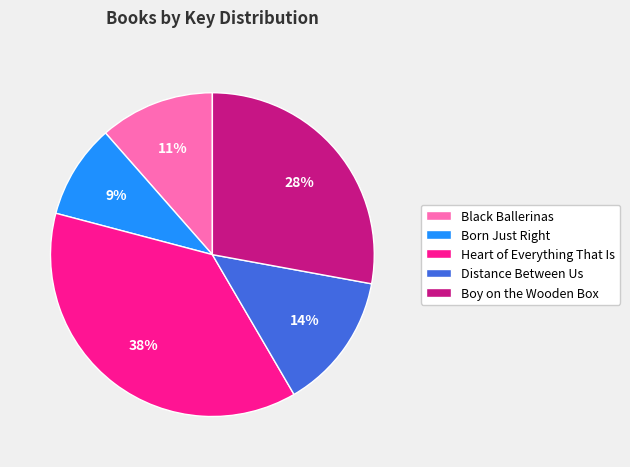

To the nearest percent, what is the average slice percentage?

20%